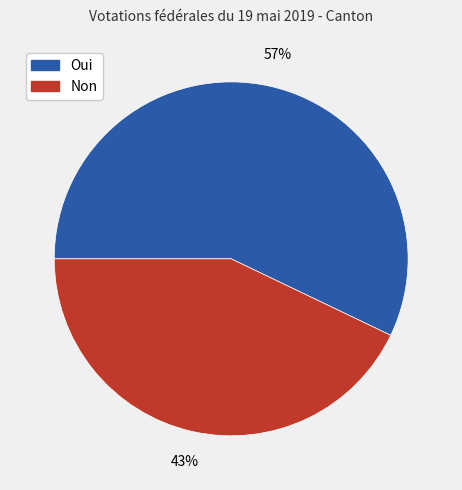

Which slice is the smallest?

Non